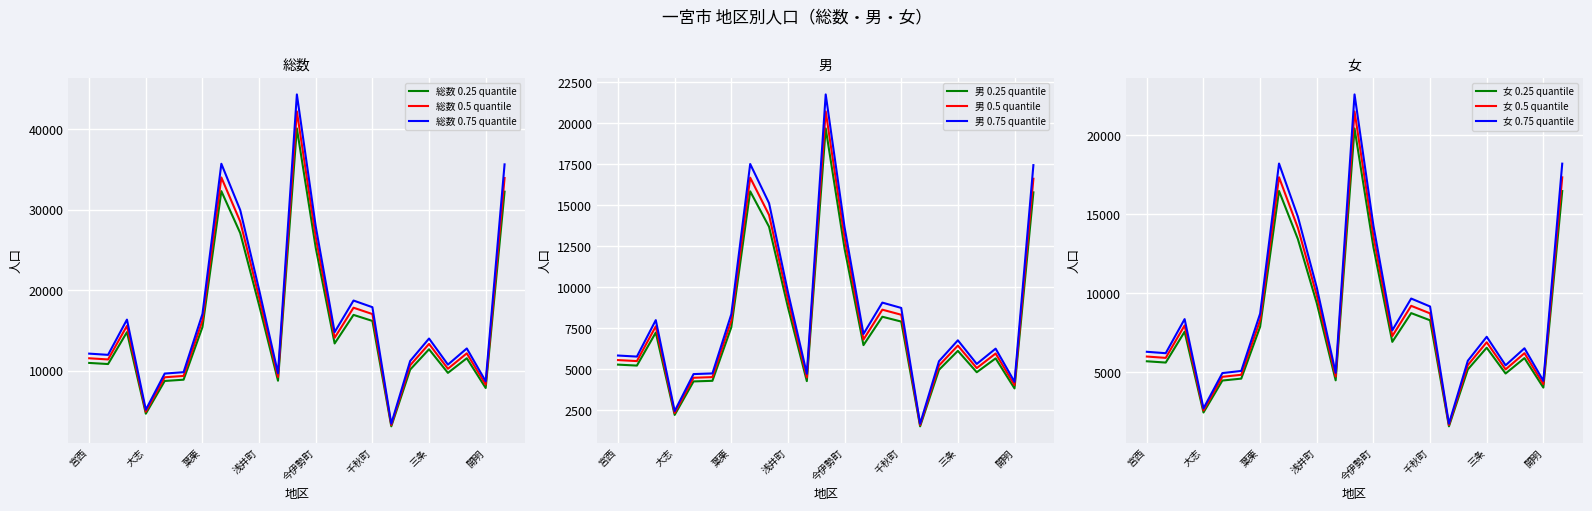

True or false: 総数 and 男 cross at least once.

False